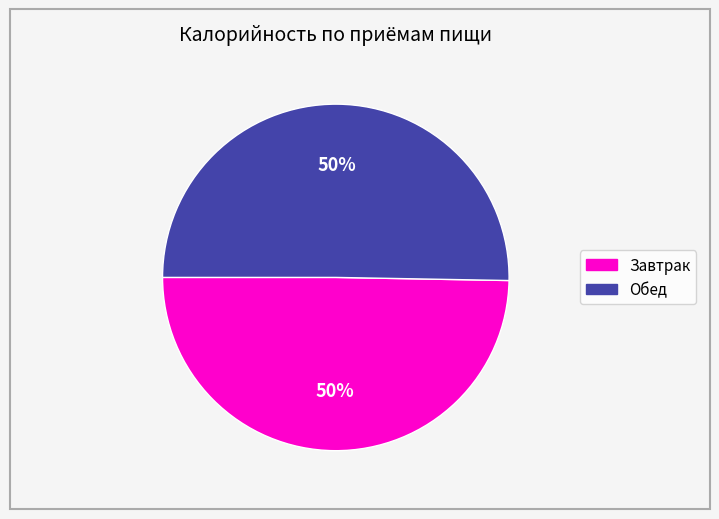

To the nearest percent, what is the average slice percentage?

50%